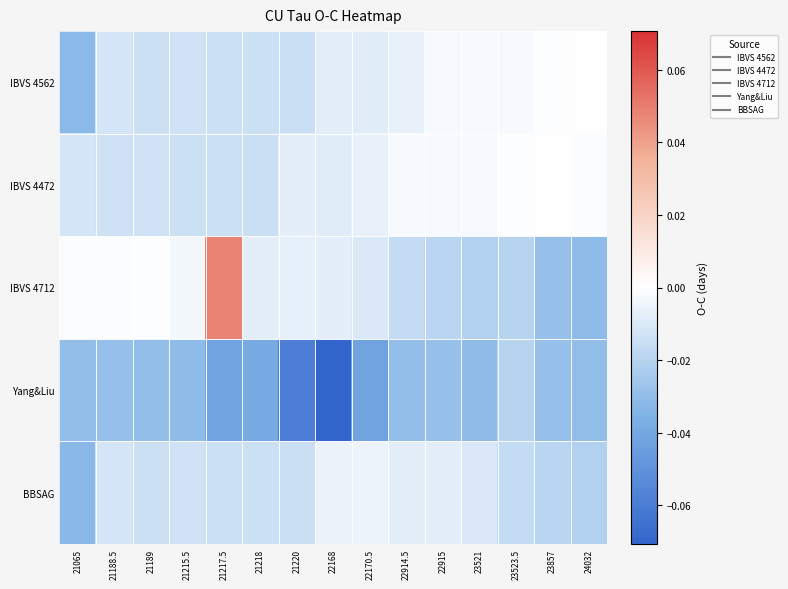

Which series has the largest range (max minus min)?

IBVS 4712